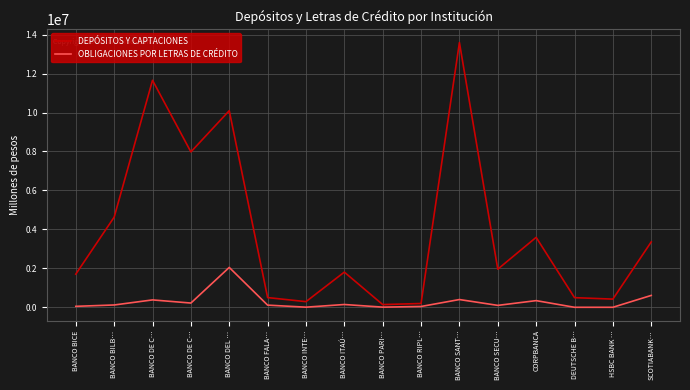

What is the difference between the maximum and second lowest values in the DEPÓSITOS Y CAPTACIONES series?

13398878